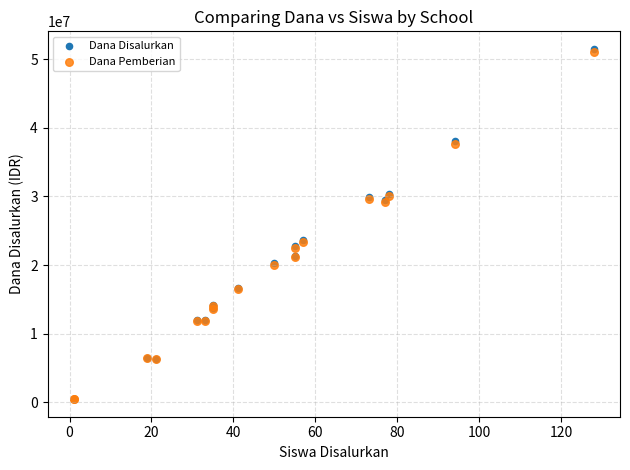

Which series has the widest spread of Y values?

Dana Disalurkan